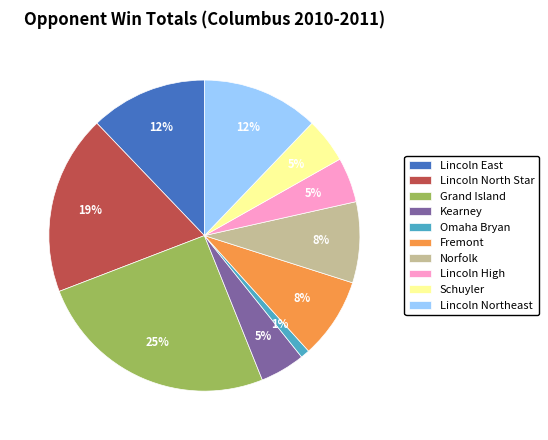

Which category has the biggest portion of the pie?

Grand Island